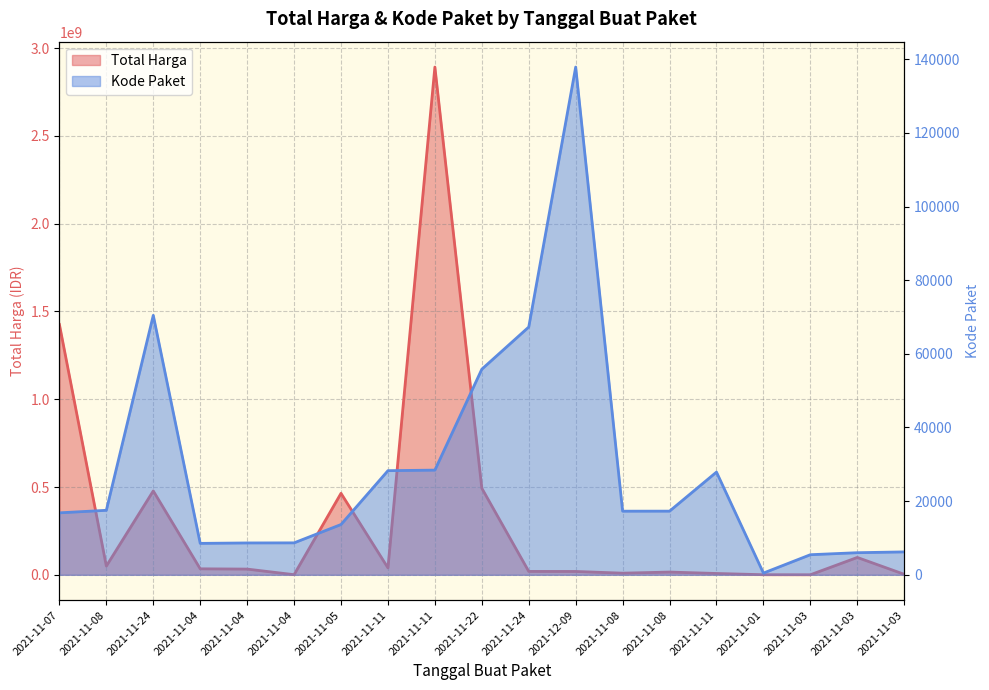

True or false: Kode Paket and Total Harga cross at least once.

False